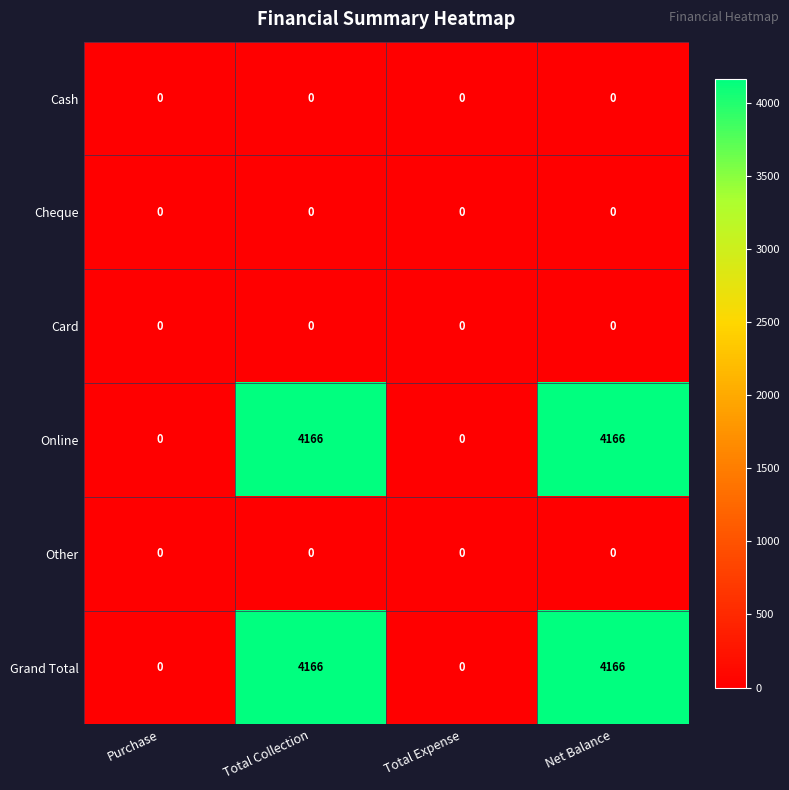

What is the maximum value shown in the chart?

4166